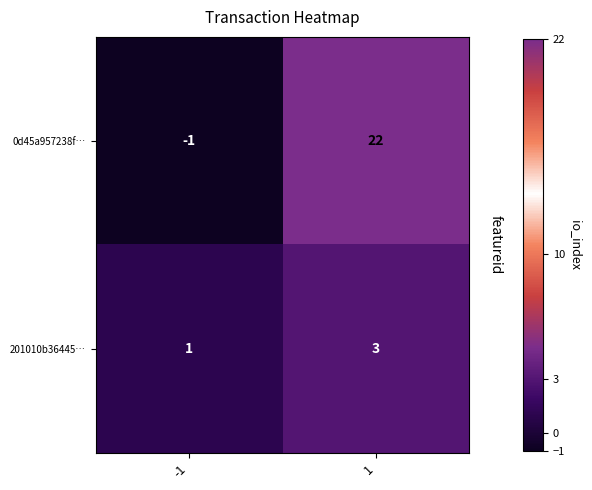

What is the difference between the maximum and minimum values in the 0d45a957238f… series?

23